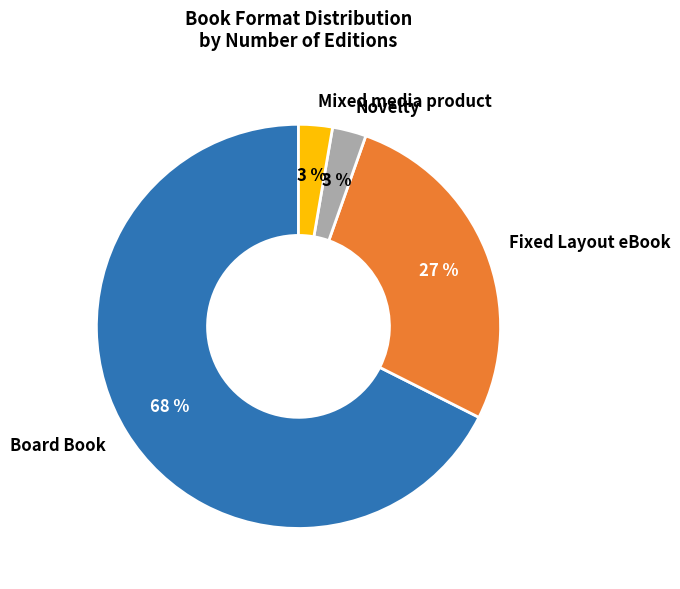

To the nearest percent, what is the average slice percentage?

25%